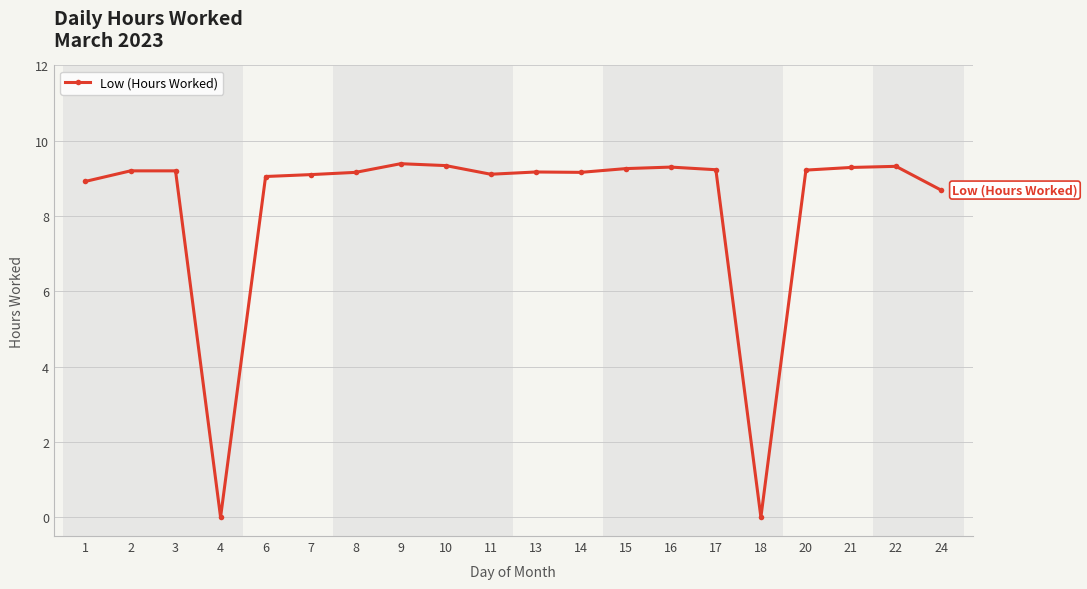

The chart shows a value of 3.6 at 18. True or false?

False